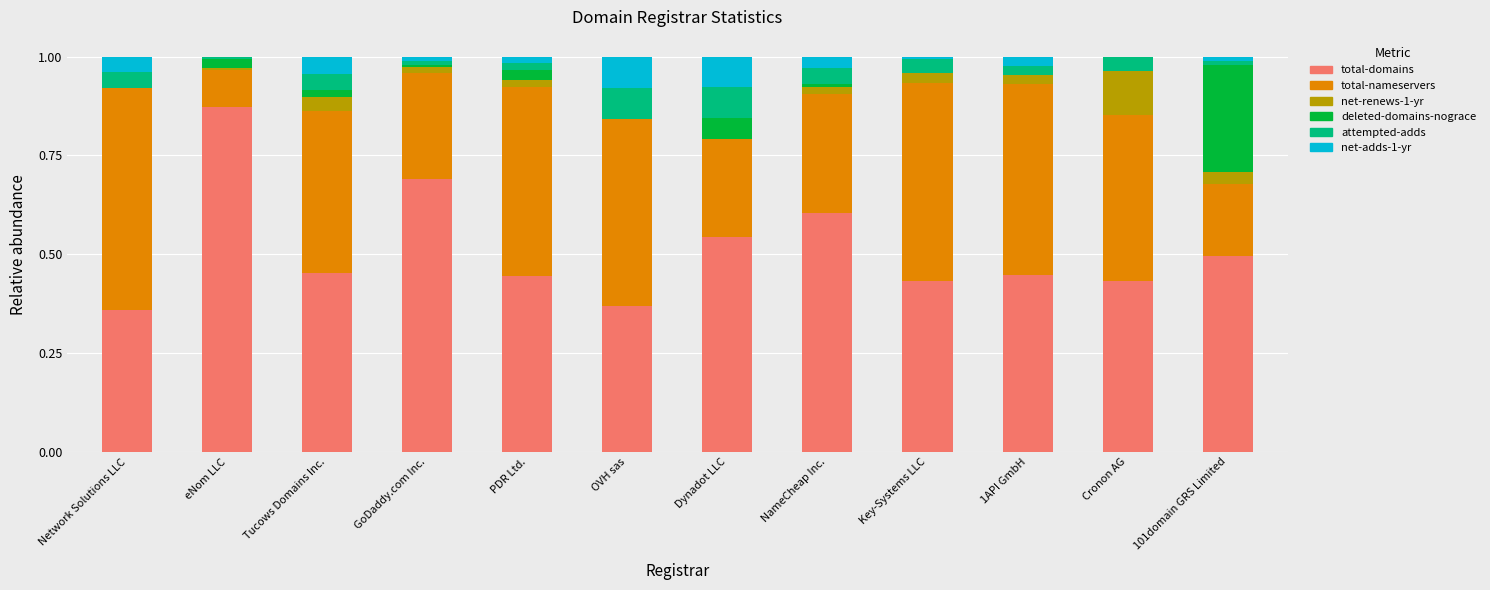

Is it true that total-domains equals 0.5 at Tucows Domains Inc.?

True